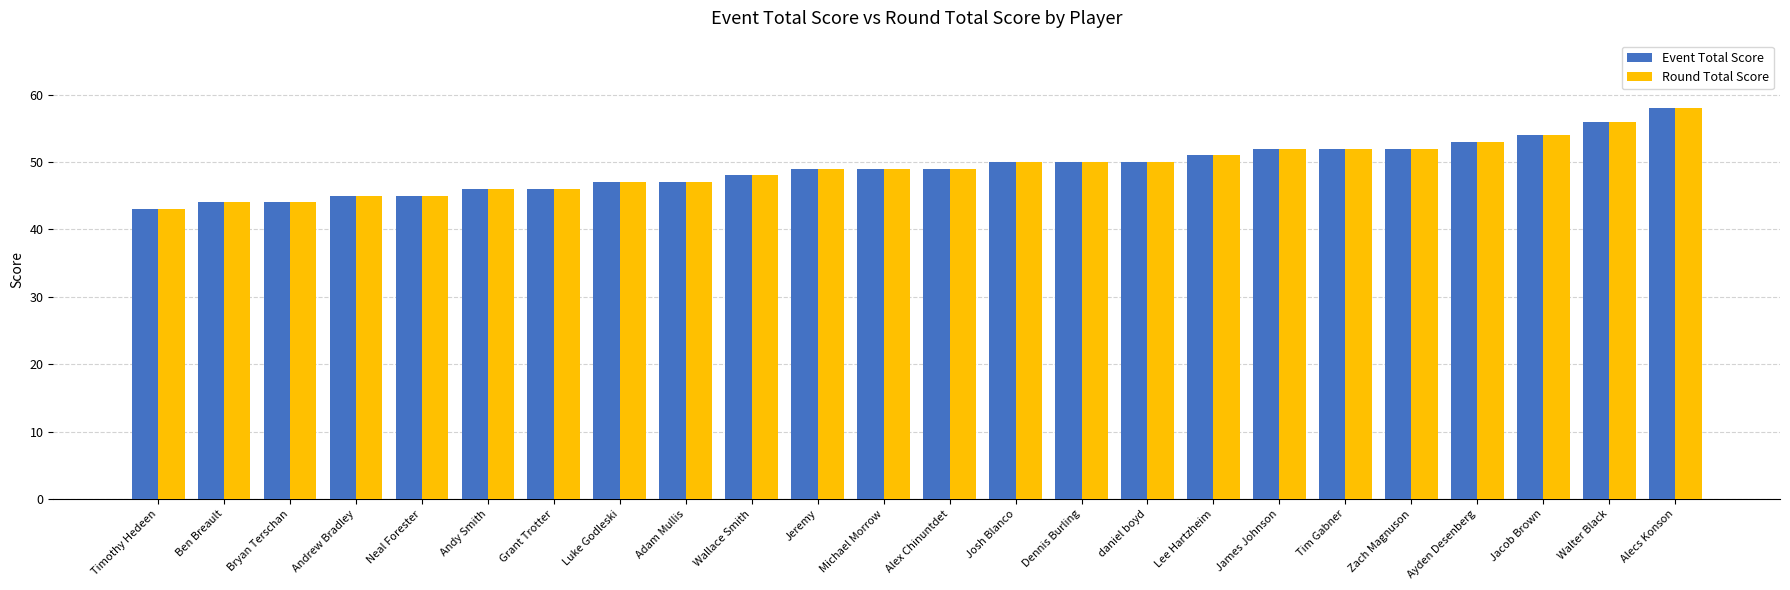

What is the sum of the Event Total Score values at Ben Breault and daniel boyd?

94